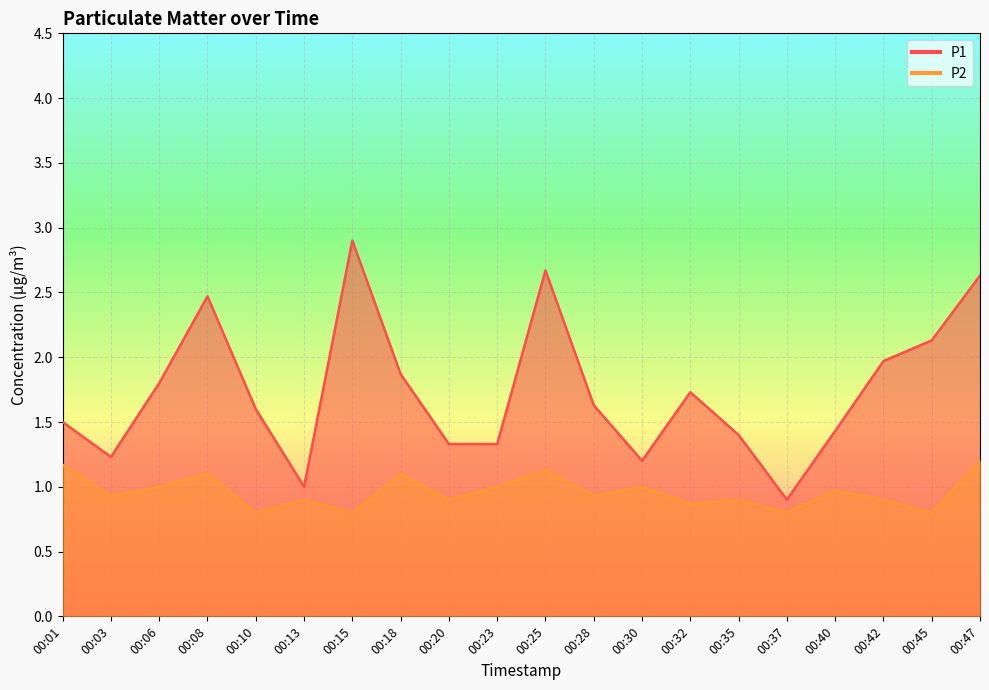

Count the number of data series in this chart.

2